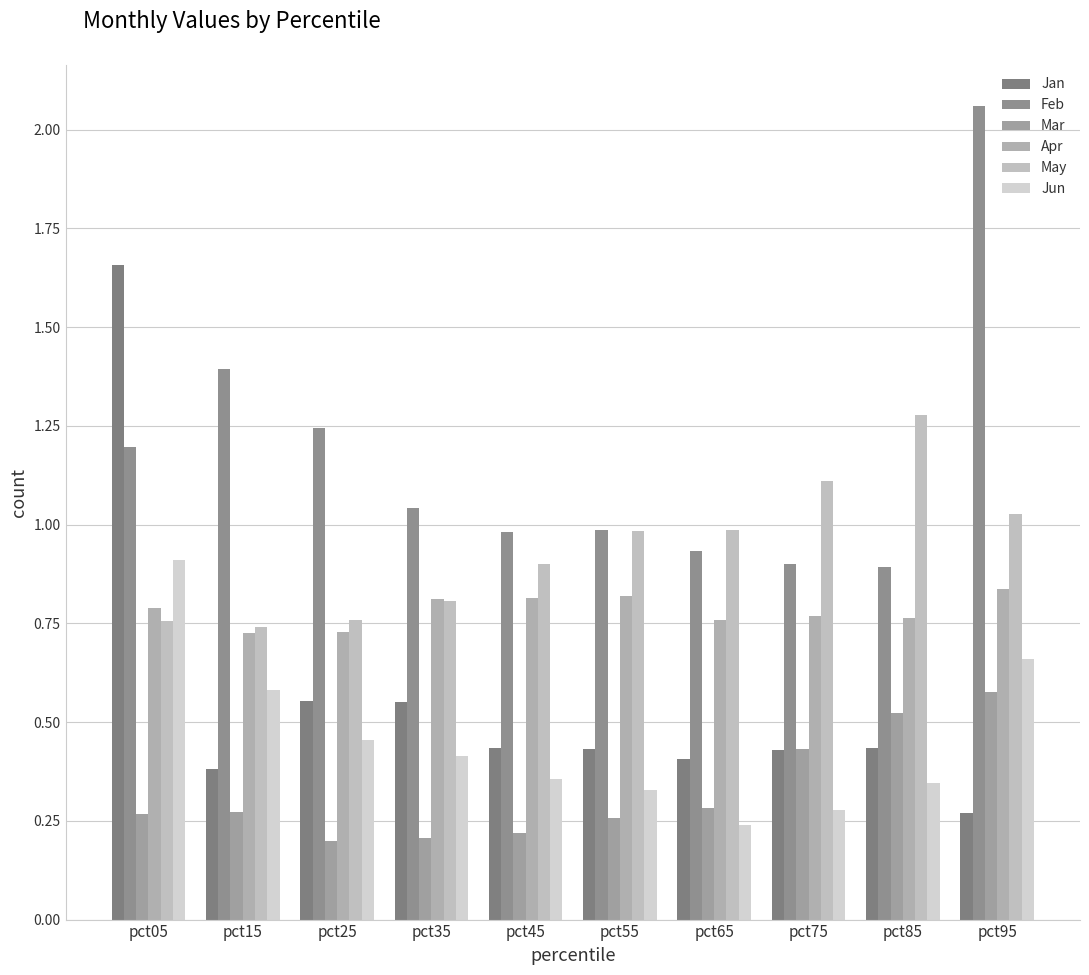

Are the bars grouped side by side (vs. stacked)?

Yes